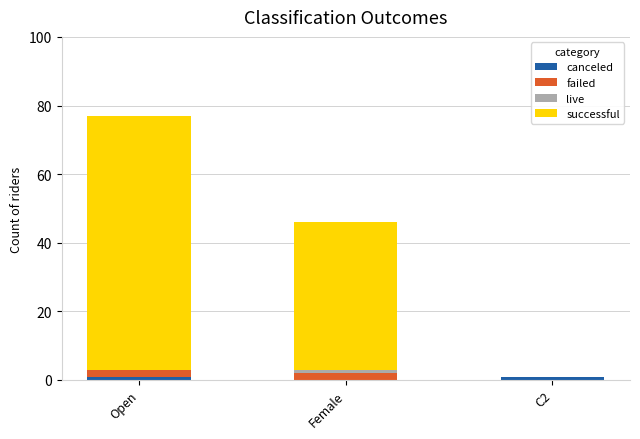

At which category is the sum across all series the highest?

Open